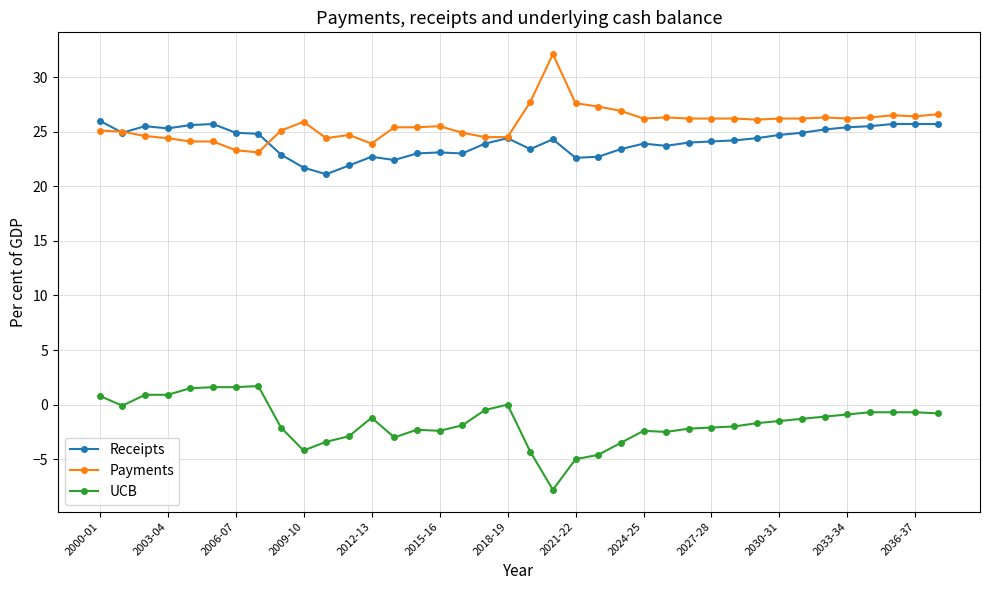

True or false: UCB and Payments intersect in this chart.

False